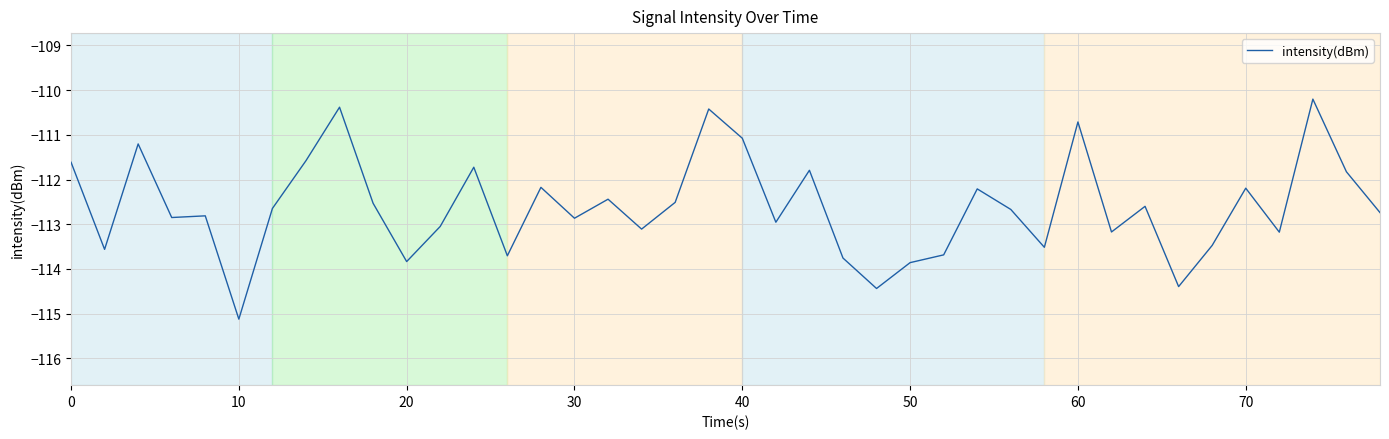

What is the maximum value shown in the chart?

-110.2